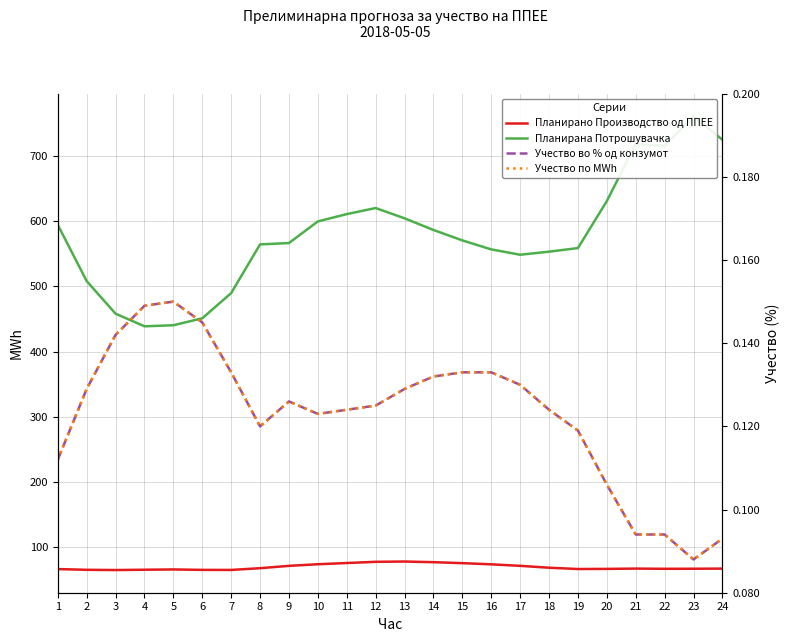

The Учество по MWh series shows 0.1 at 3. True or false?

False